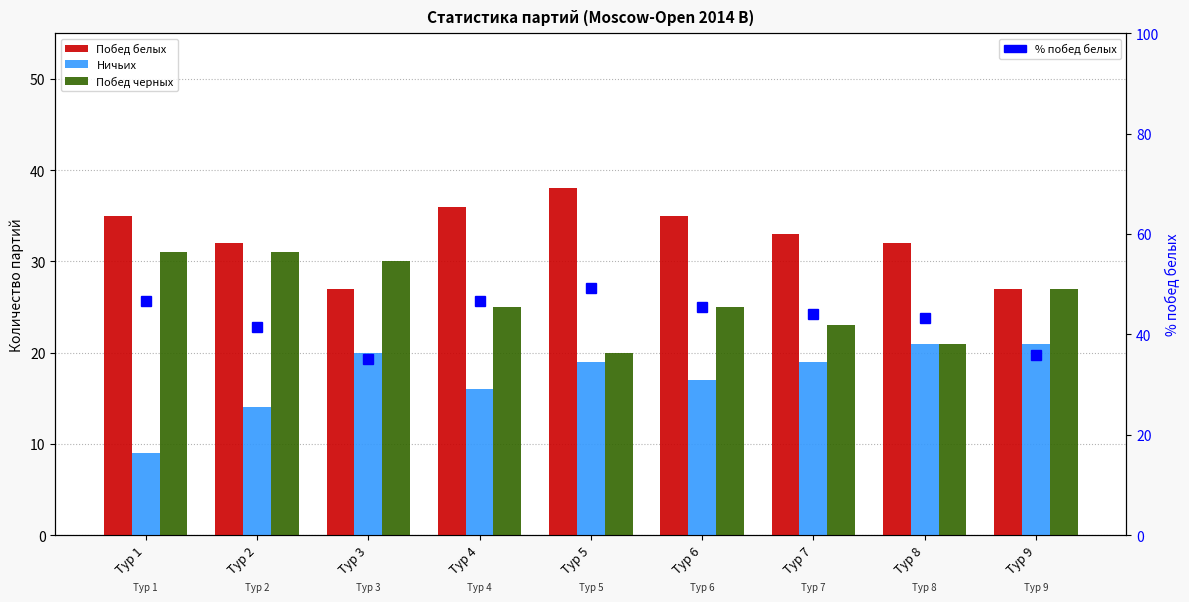

What are all the series names shown in the legend?

Побед белых, Ничьих, Побед черных, % побед белых